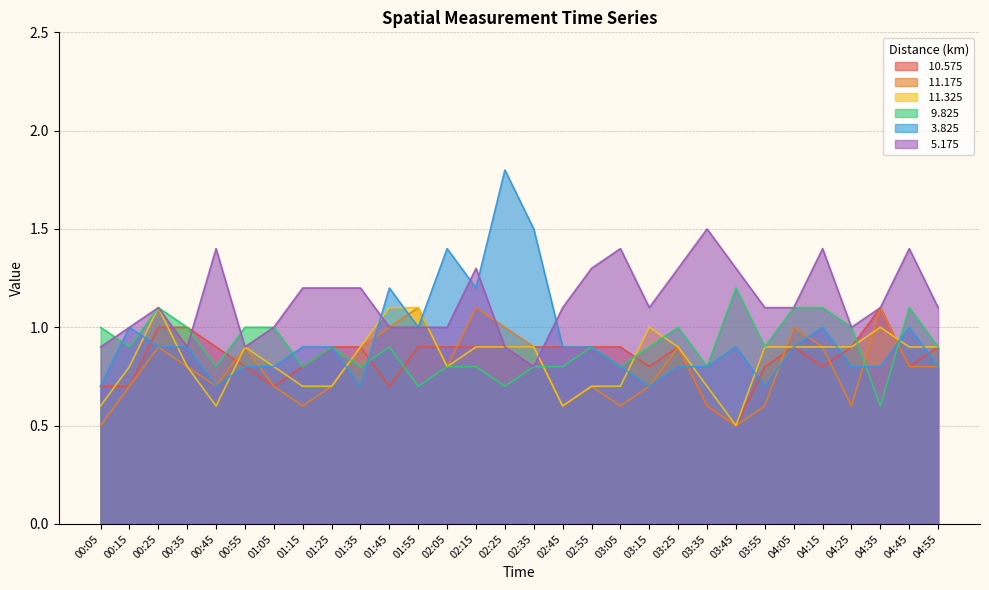

Rank the series at 02:55 from highest to lowest value.

  5.175,  10.575,   9.825,   3.825,  11.175,  11.325